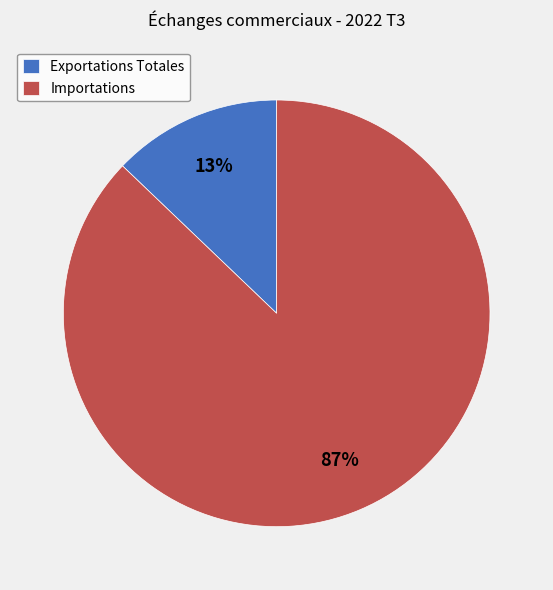

Rank the categories by value from lowest to highest.

Exportations Totales, Importations